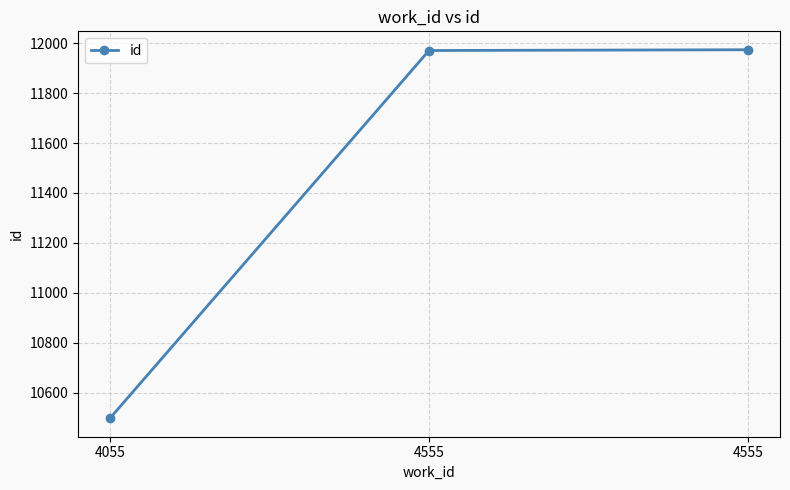

Does the chart display data point markers on the line(s)?

Yes